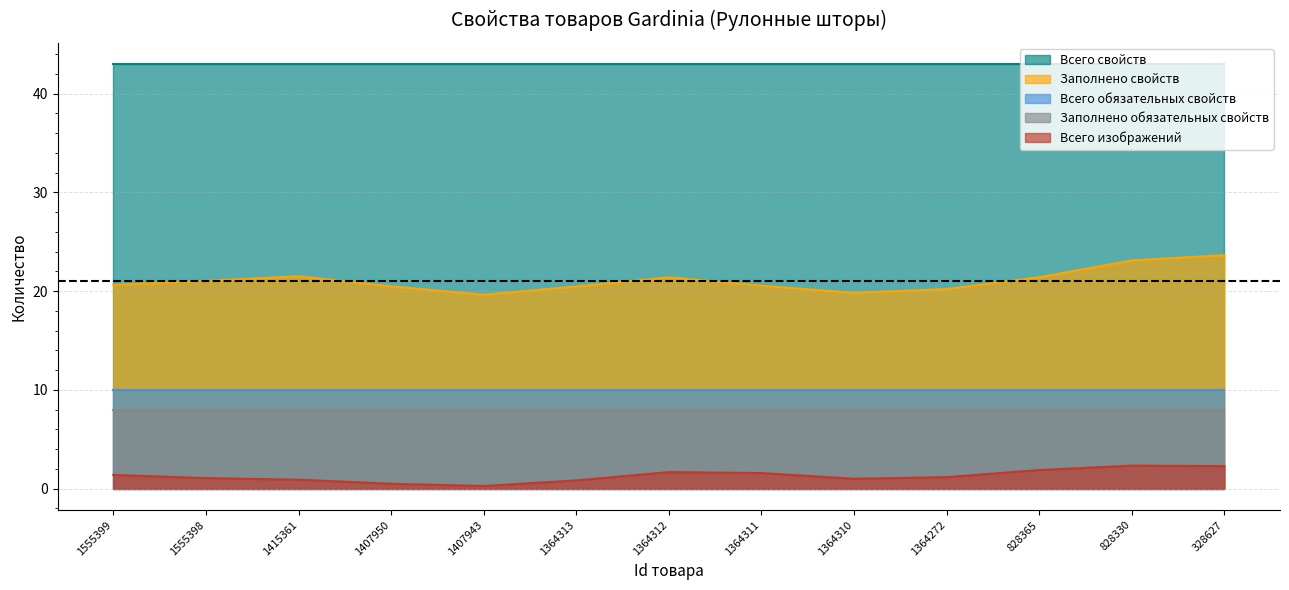

Between 1364313 and 1364310, which series saw the biggest shift?

Заполнено свойств